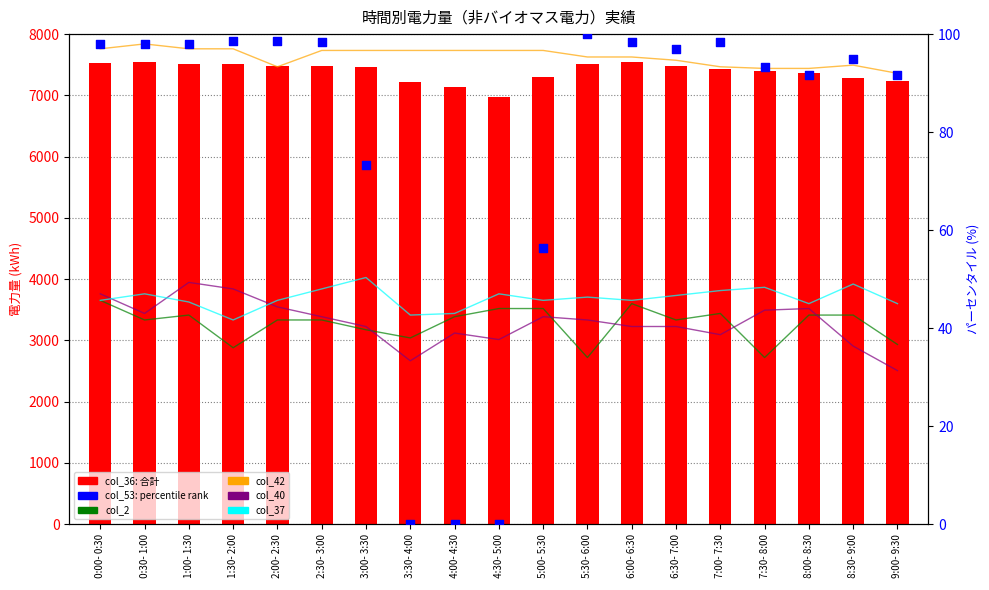

What is the total value across all series at  5:30- 6:00?

7830.3